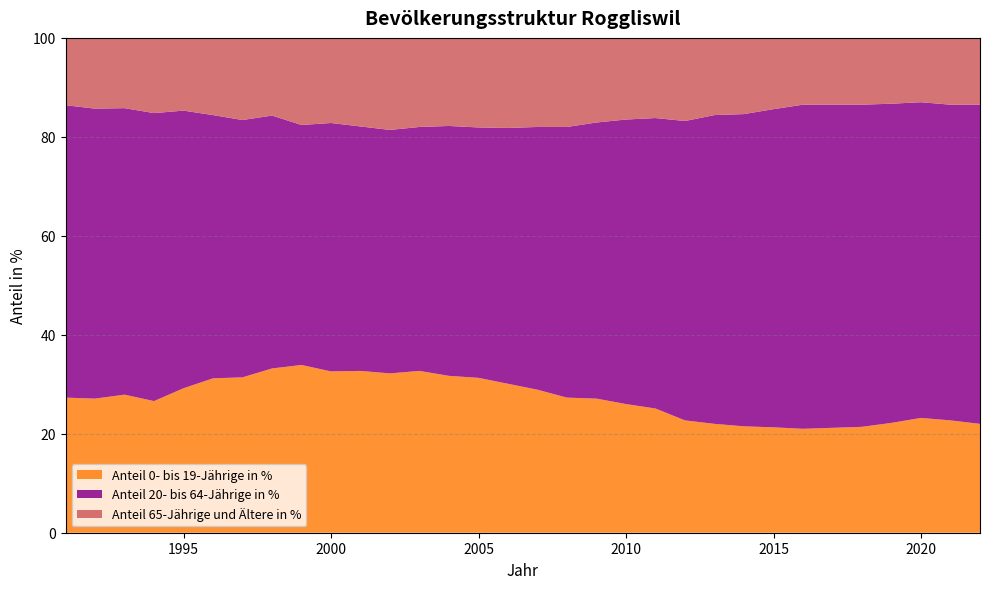

Reading left to right, transcribe all the data shown in this chart.

Anteil 0- bis 19-Jährige in %: 1991=27.3	1992=27.1	1993=27.9	1994=26.6	1995=29.2	1996=31.2	1997=31.4	1998=33.2	1999=33.9	2000=32.6	2001=32.7	2002=32.2	2003=32.7	2004=31.7	2005=31.3	2006=30.1	2007=28.9	2008=27.3	2009=27.1	2010=26.0	2011=25.1	2012=22.7	2013=22.0	2014=21.5	2015=21.3	2016=21.0	2017=21.2	2018=21.4	2019=22.2	2020=23.2	2021=22.7	2022=22.0
Anteil 20- bis 64-Jährige in %: 1991=59.1	1992=58.6	1993=57.9	1994=58.2	1995=56.1	1996=53.2	1997=52.0	1998=51.1	1999=48.5	2000=50.2	2001=49.4	2002=49.2	2003=49.3	2004=50.5	2005=50.6	2006=51.7	2007=53.1	2008=54.7	2009=55.8	2010=57.5	2011=58.7	2012=60.5	2013=62.4	2014=63.1	2015=64.3	2016=65.5	2017=65.3	2018=65.1	2019=64.5	2020=63.8	2021=63.8	2022=64.5
Anteil 65-Jährige und Ältere in %: 1991=13.6	1992=14.3	1993=14.2	1994=15.2	1995=14.7	1996=15.7	1997=16.6	1998=15.8	1999=17.6	2000=17.2	2001=17.9	2002=18.6	2003=18.0	2004=17.8	2005=18.1	2006=18.1	2007=18.0	2008=18.0	2009=17.1	2010=16.5	2011=16.2	2012=16.9	2013=15.6	2014=15.5	2015=14.4	2016=13.5	2017=13.5	2018=13.6	2019=13.3	2020=13.0	2021=13.4	2022=13.5